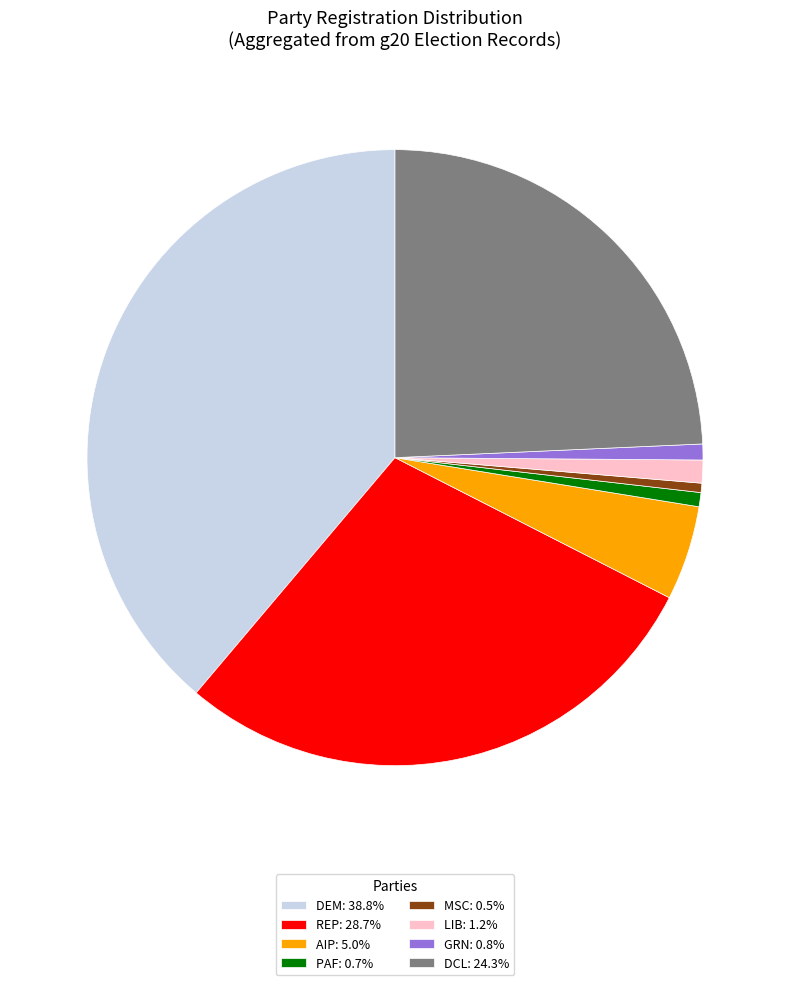

Does any single category account for the majority?

No